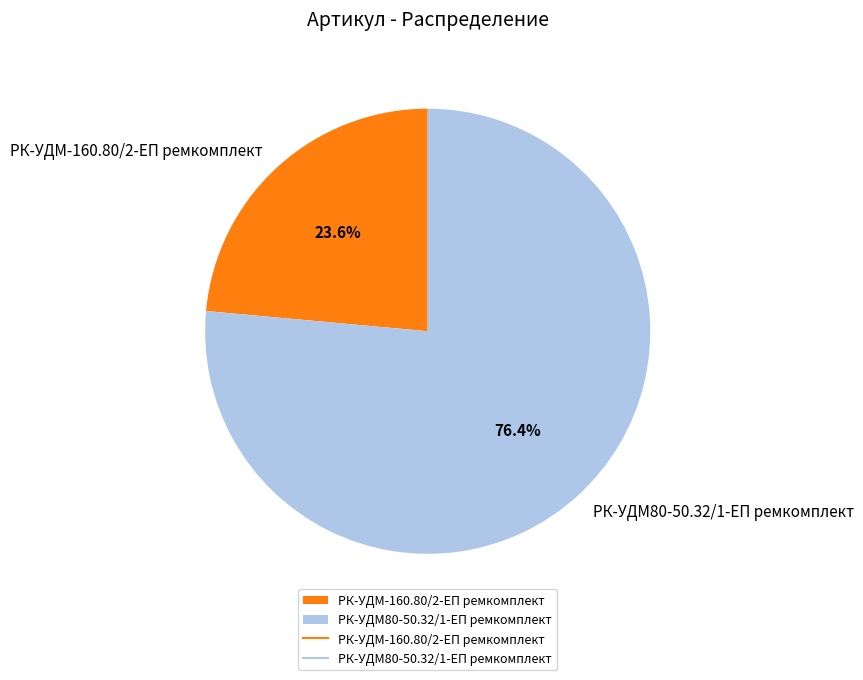

To the nearest percent, what is the average slice percentage?

50%